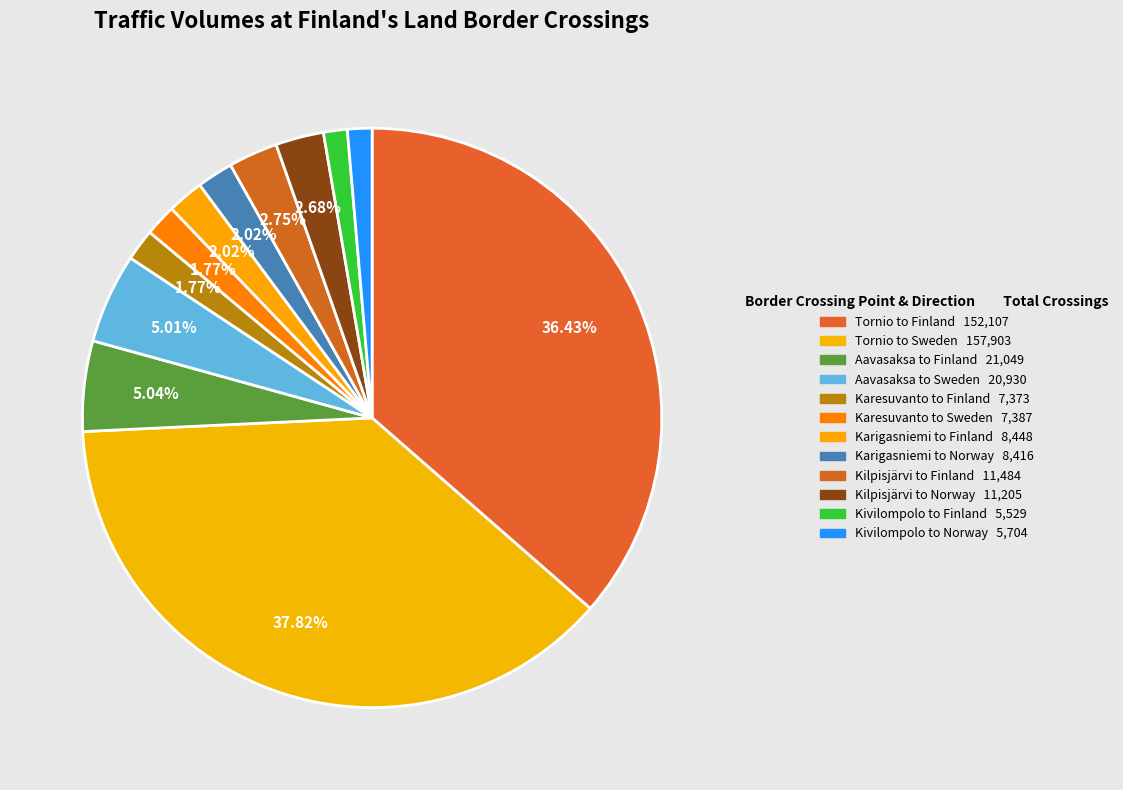

How many segments does this pie chart have?

12